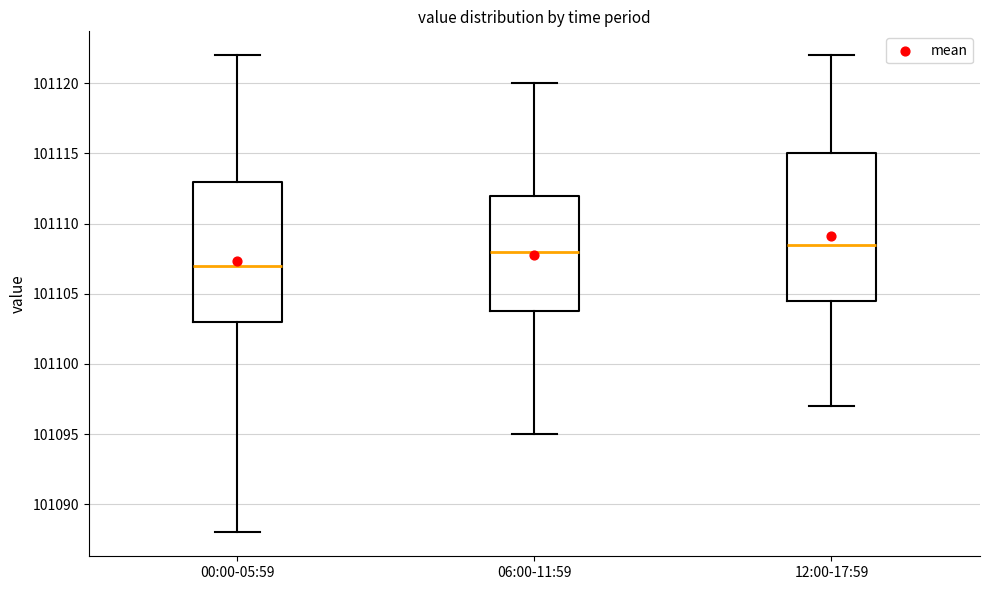

Which box is the tallest, from its lower edge to its upper edge?

12:00-17:59